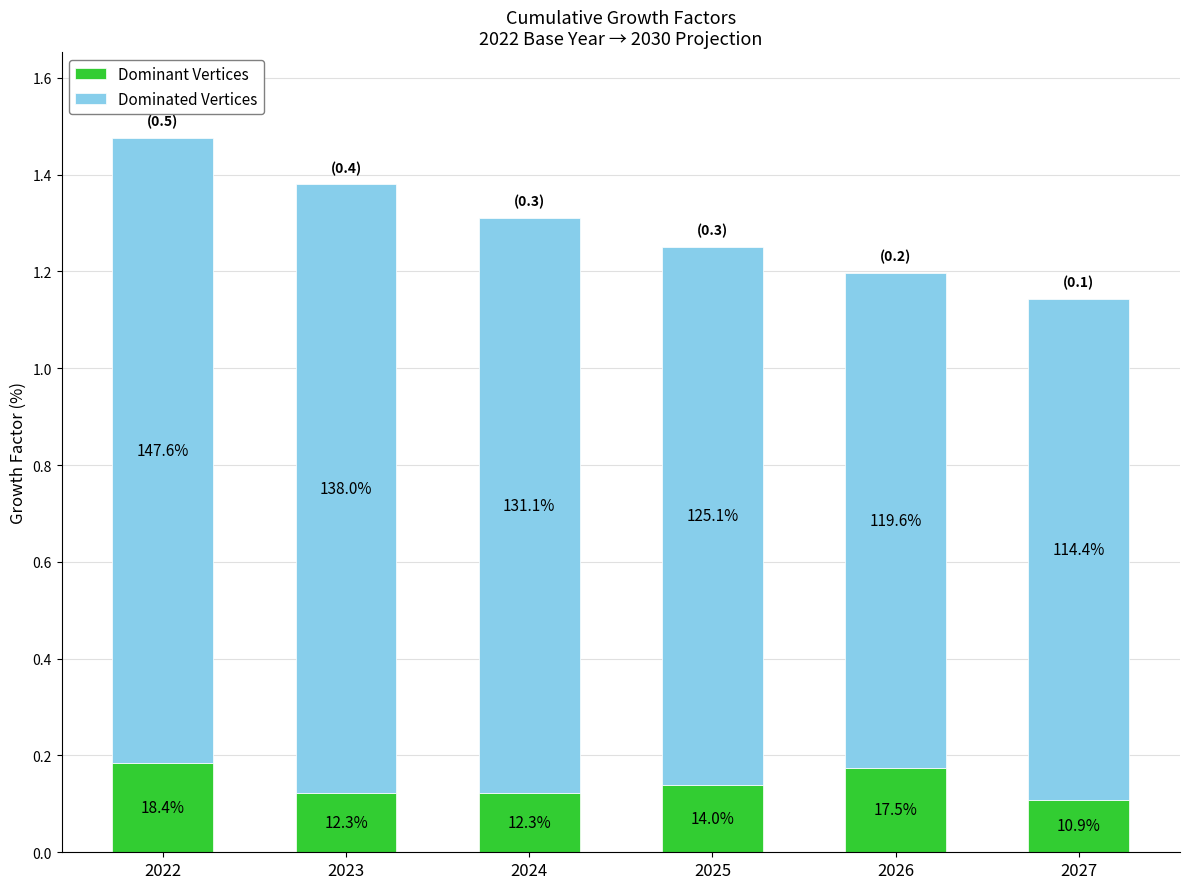

Rank the series at 2024 from lowest to highest value.

Dominant Vertices, Dominated Vertices